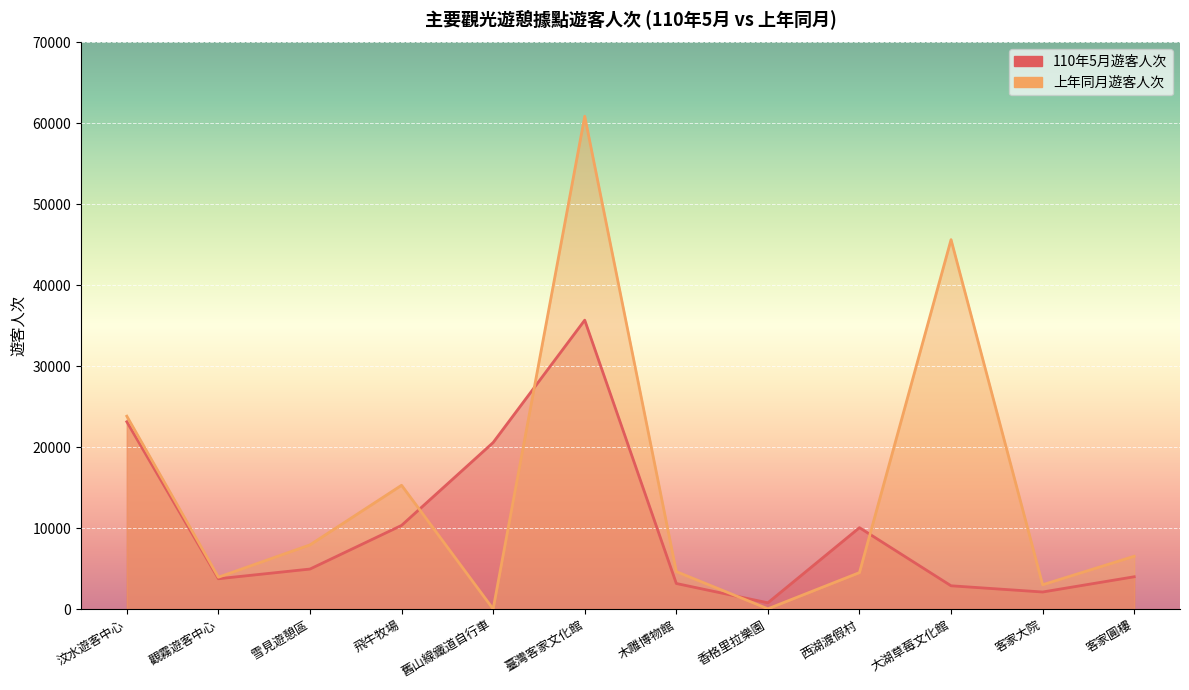

List the series in order of their peak value, highest first.

上年同月遊客人次, 110年5月遊客人次